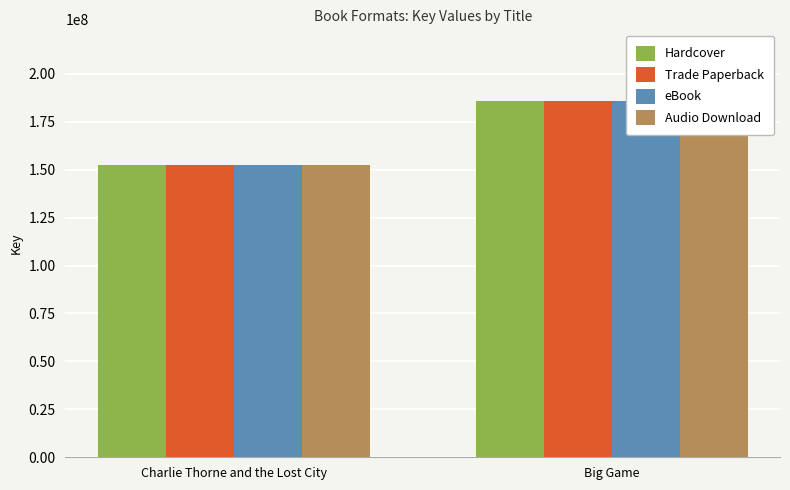

True or false: Audio Download has a value of 223462058 at Charlie Thorne and the Lost City.

False